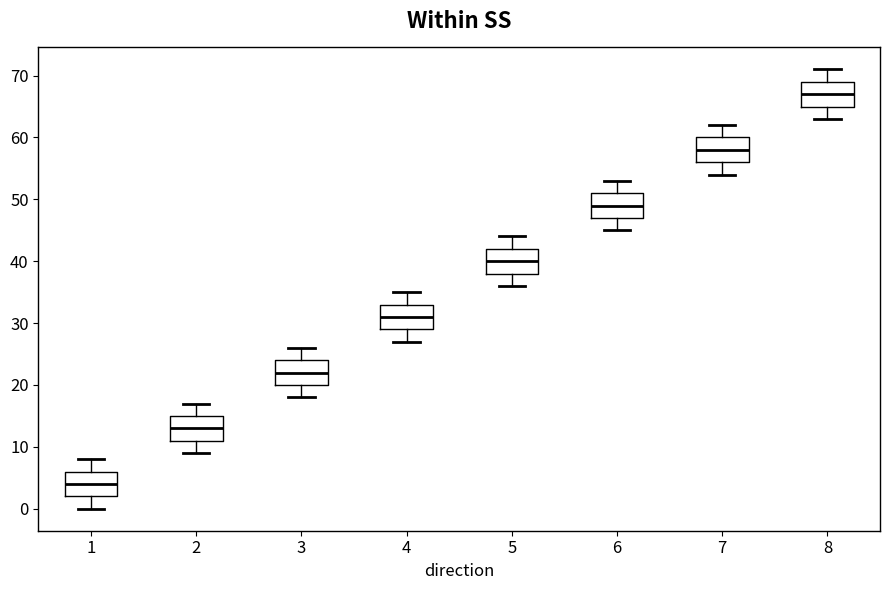

Reading left to right, read every box against the y-axis: the position of its median line, the range the box covers, and the ends of its whiskers. The values are not printed on the chart, so give them approximately, as read against the axis.

1: median 4, box 2 to 6, whiskers 0 to 8
2: median 13, box 11 to 15, whiskers 9 to 17
3: median 22, box 20 to 24, whiskers 18 to 26
4: median 31, box 29 to 33, whiskers 27 to 35
5: median 40, box 38 to 42, whiskers 36 to 44
6: median 49, box 47 to 51, whiskers 45 to 53
7: median 58, box 56 to 60, whiskers 54 to 62
8: median 67, box 65 to 69, whiskers 63 to 71